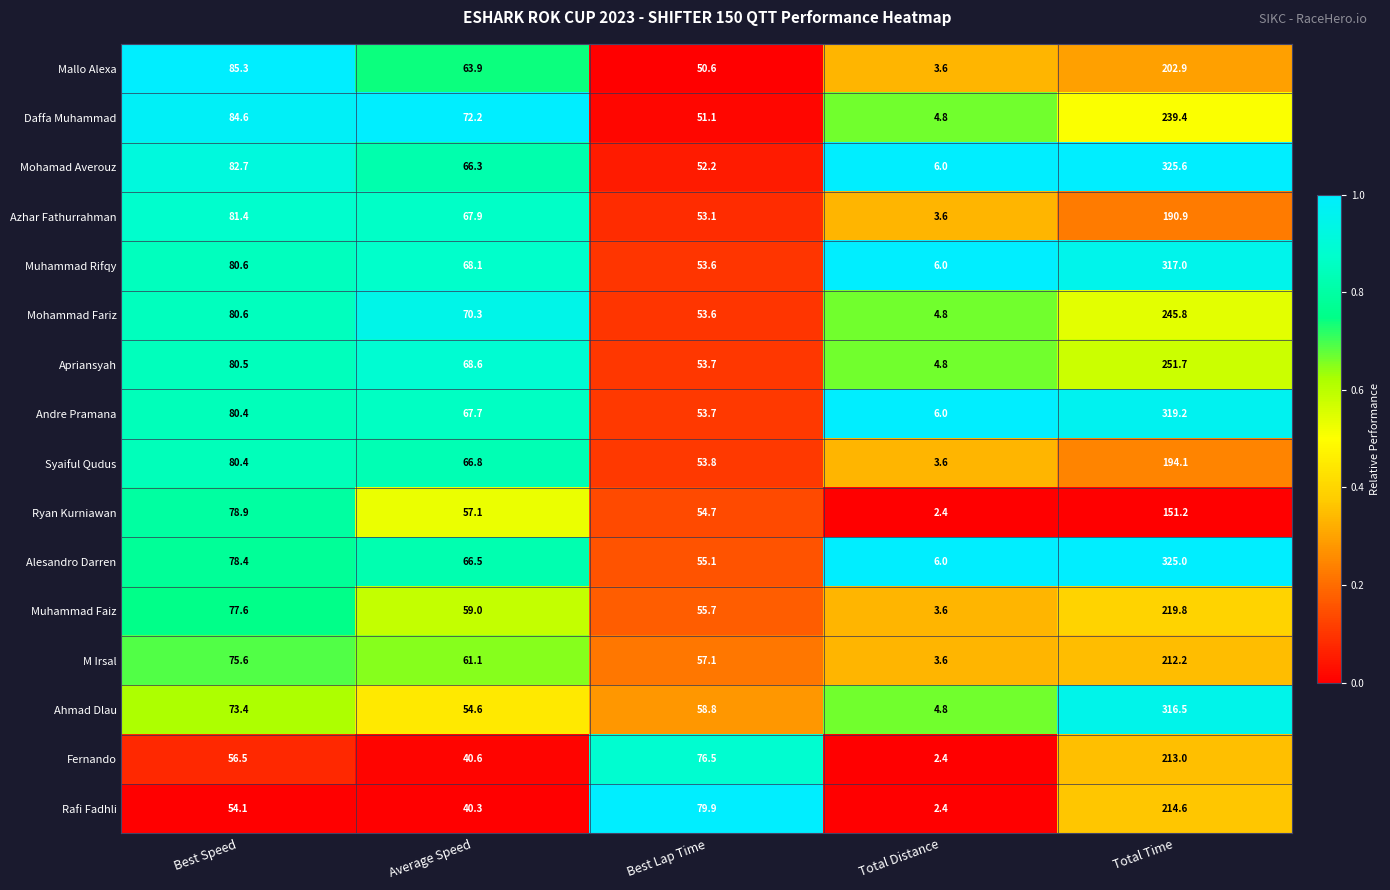

The value of Mohamad Averouz at Best Speed is 82.7. True or false?

True